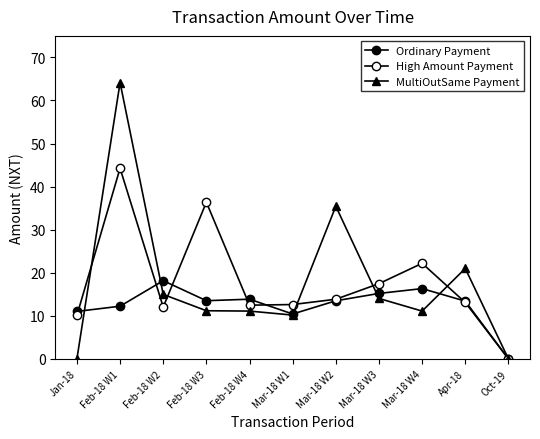

At which category does High Amount Payment reach its first local peak?

Feb-18 W1